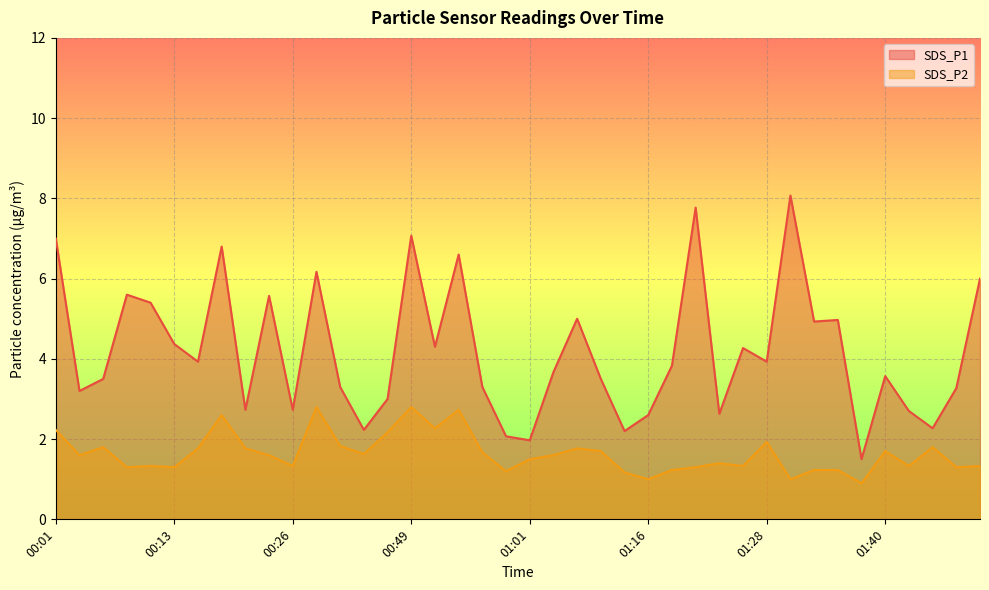

At 00:04, list the series in order from smallest to largest.

SDS_P2, SDS_P1